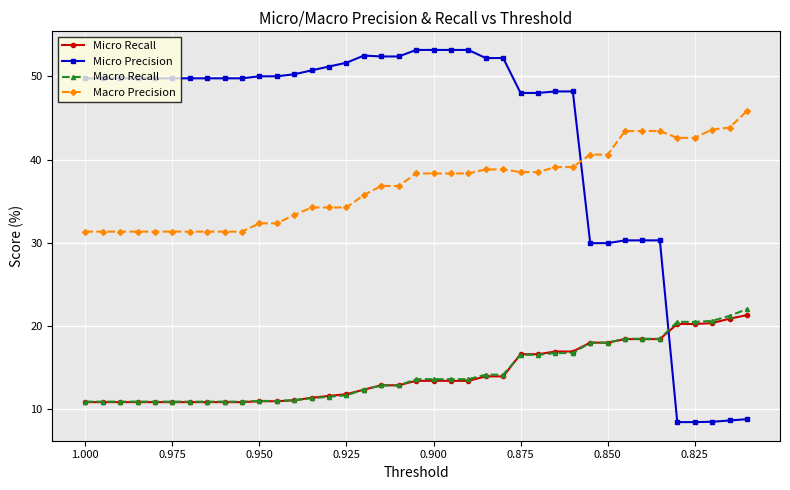

What is the minimum value shown in the chart?

8.5